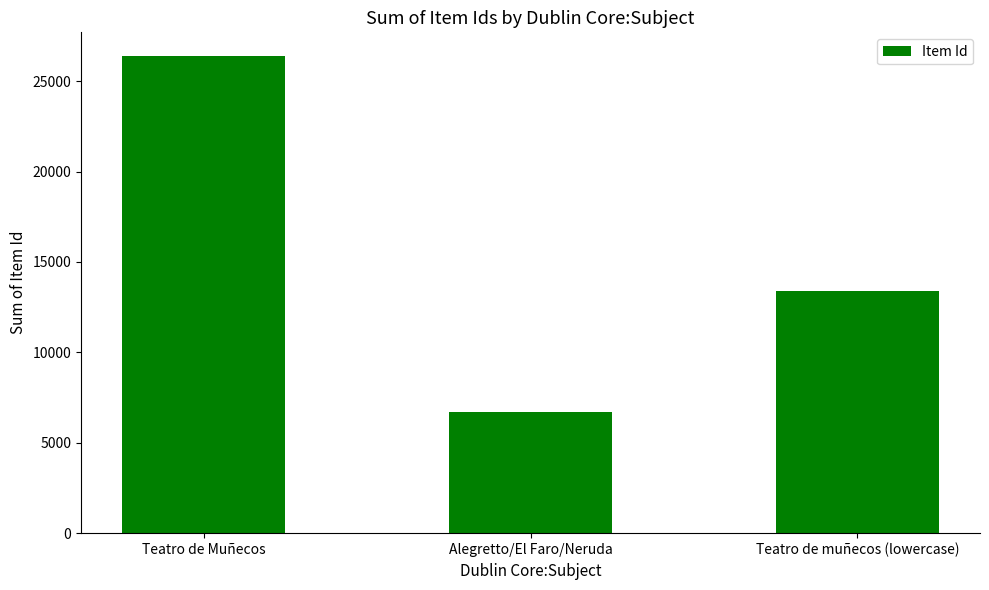

Rank the categories by value from lowest to highest.

Alegretto/El Faro/Neruda, Teatro de muñecos (lowercase), Teatro de Muñecos